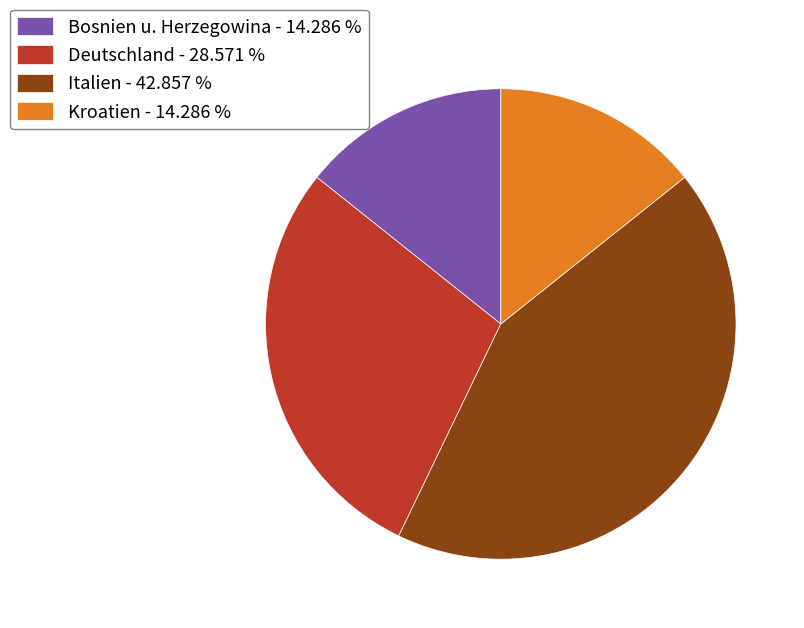

Is there a majority slice in this chart?

No